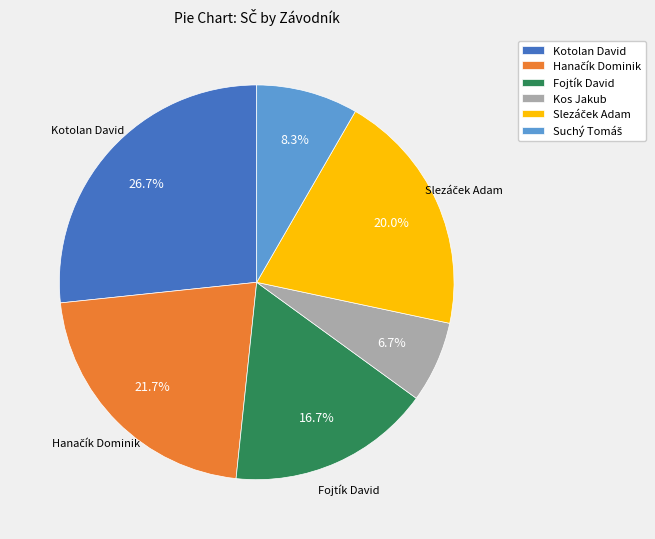

Between Kotolan David and Kos Jakub, which is larger?

Kotolan David